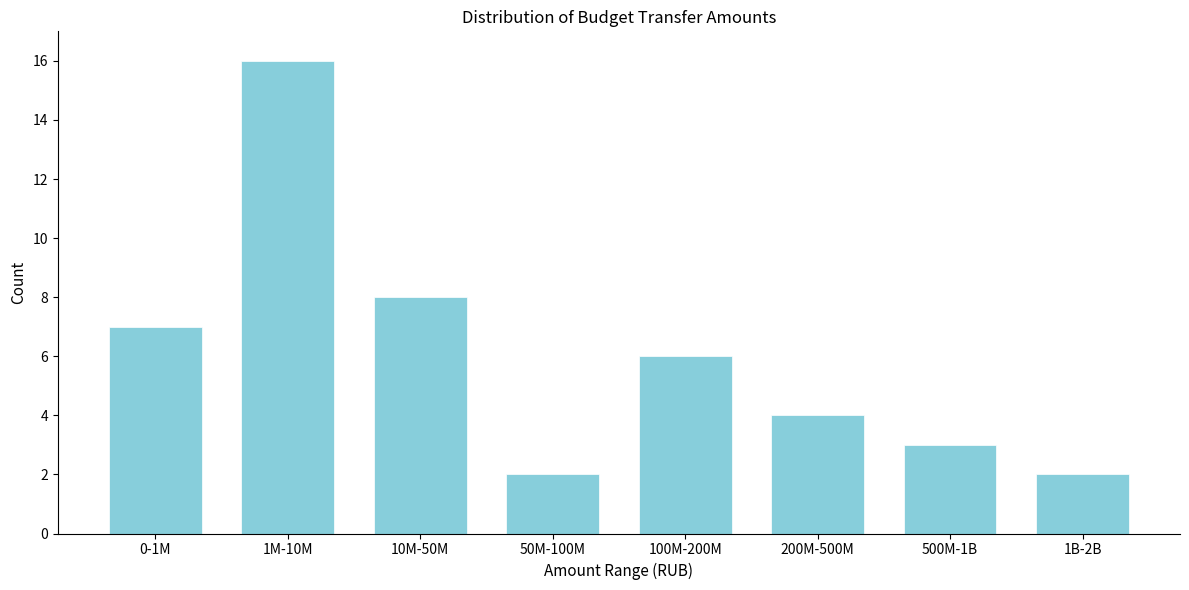

Reading right to left, what are all the values shown in this chart?

1B-2B=2	500M-1B=3	200M-500M=4	100M-200M=6	50M-100M=2	10M-50M=8	1M-10M=16	0-1M=7